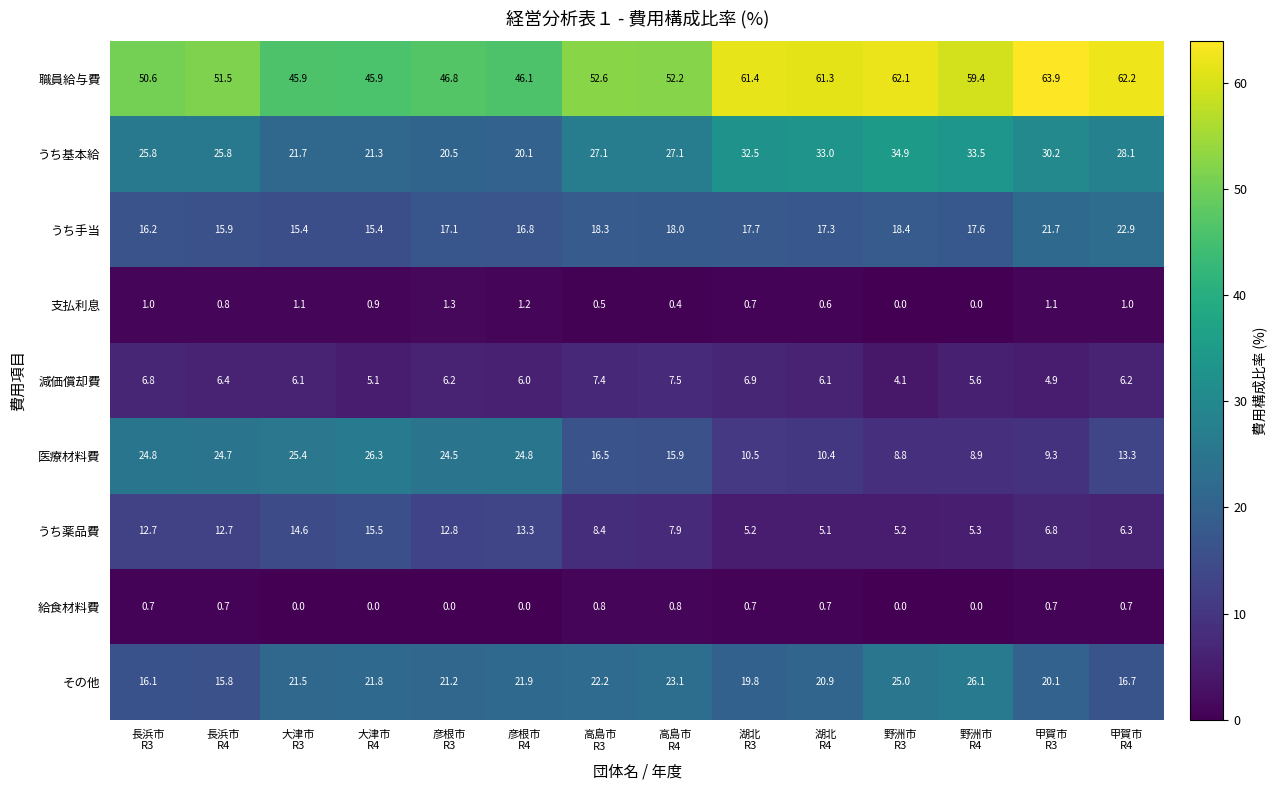

List the series in order of their peak value, highest first.

職員給与費, うち基本給, 医療材料費, その他, うち手当, うち薬品費, 減価償却費, 支払利息, 給食材料費